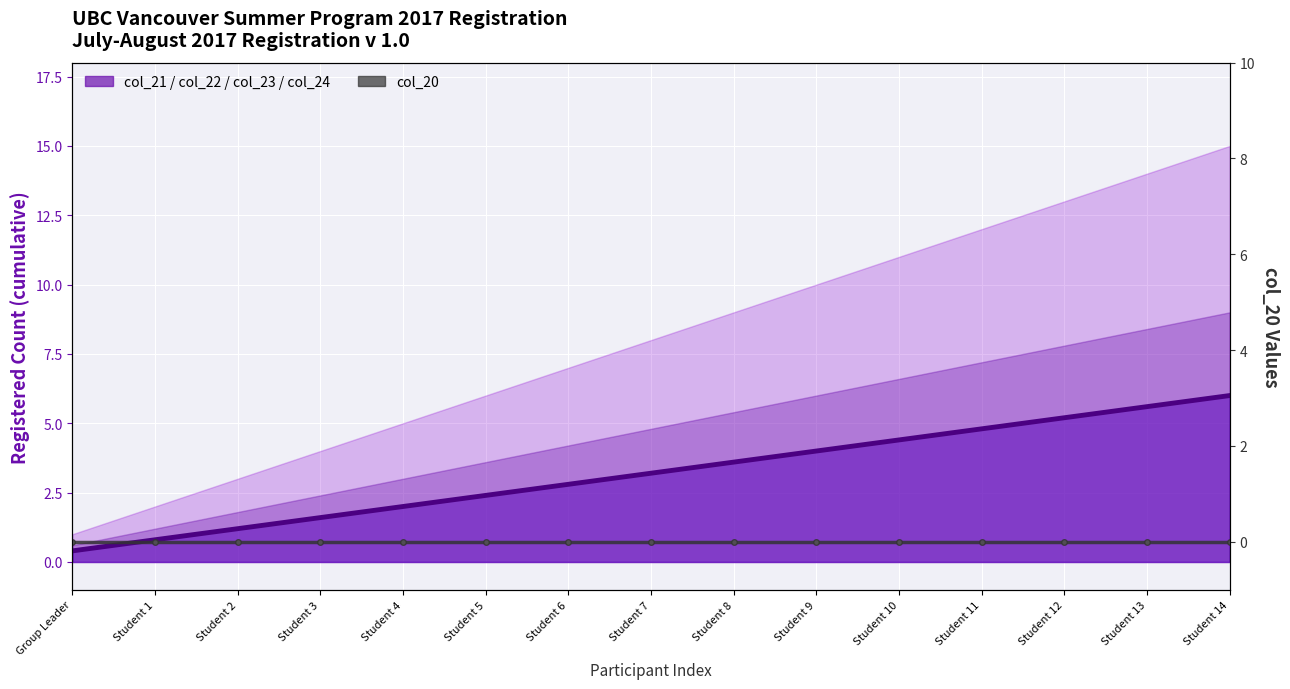

Reading left to right, extract all data points from this chart.

col_21: 0.4	0.8	1.2	1.6	2.0	2.4	2.8	3.2	3.6	4.0	4.4	4.8	5.2	5.6	6.0
col_20: 0.0	0.0	0.0	0.0	0.0	0.0	0.0	0.0	0.0	0.0	0.0	0.0	0.0	0.0	0.0